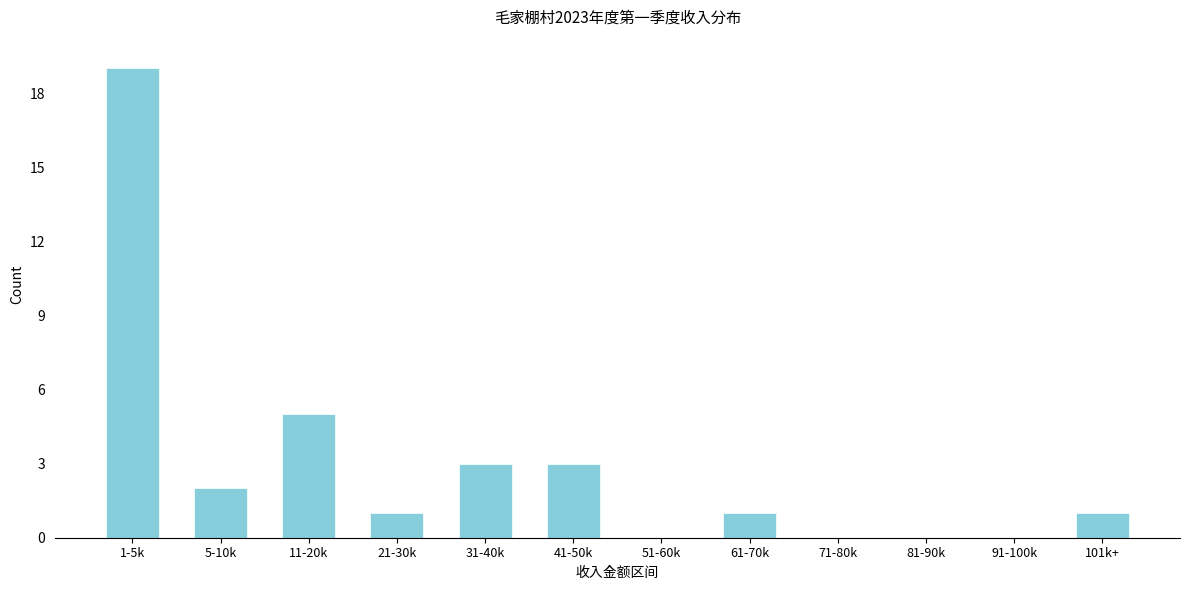

Reading left to right, list all the values displayed in this chart.

1-5k=19	5-10k=2	11-20k=5	21-30k=1	31-40k=3	41-50k=3	51-60k=0	61-70k=1	71-80k=0	81-90k=0	91-100k=0	101k+=1